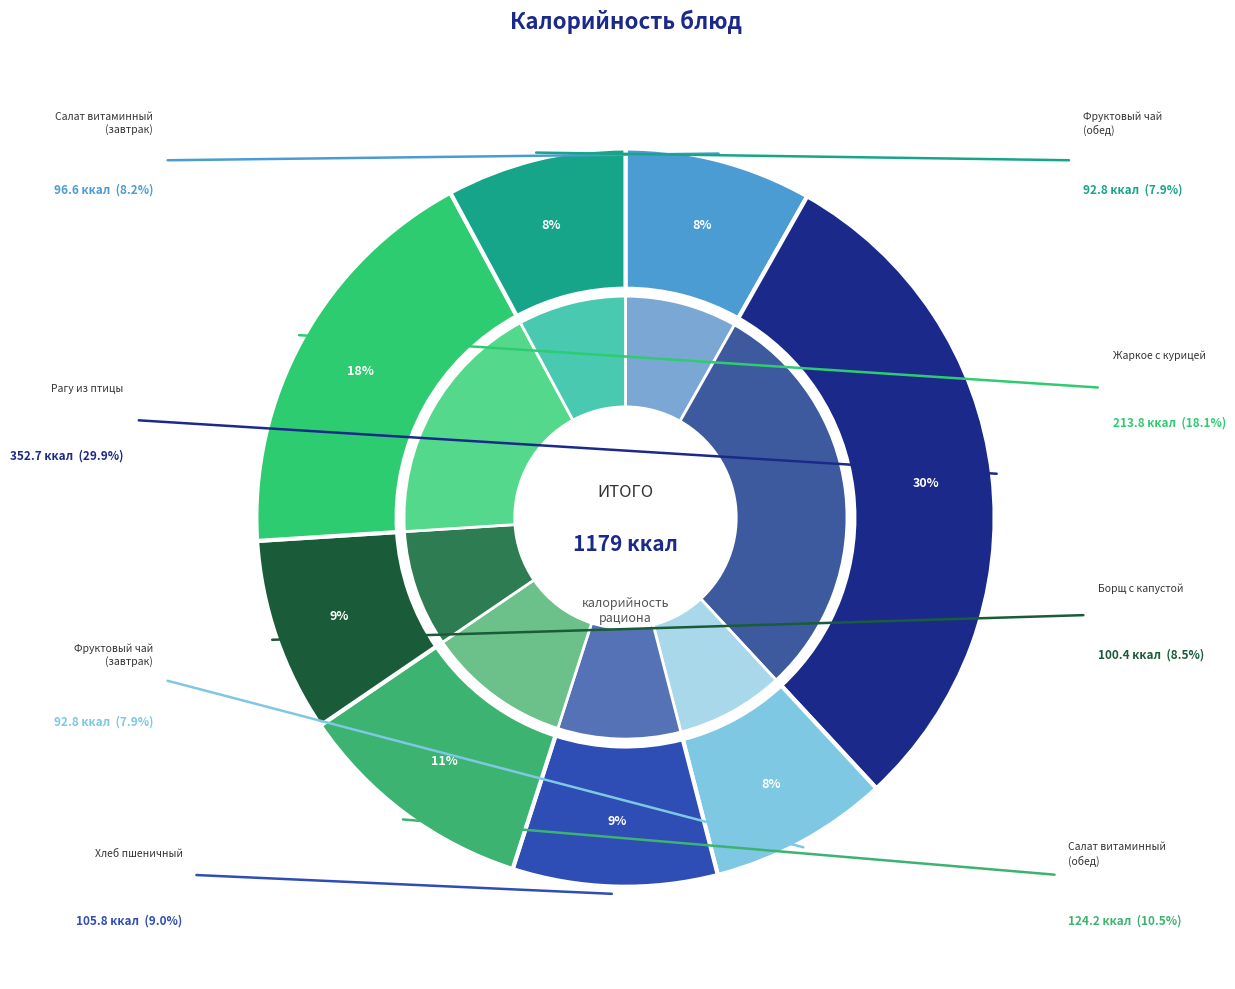

Is it true that Хлеб пшеничный
(завтрак) is 18% of the pie?

False